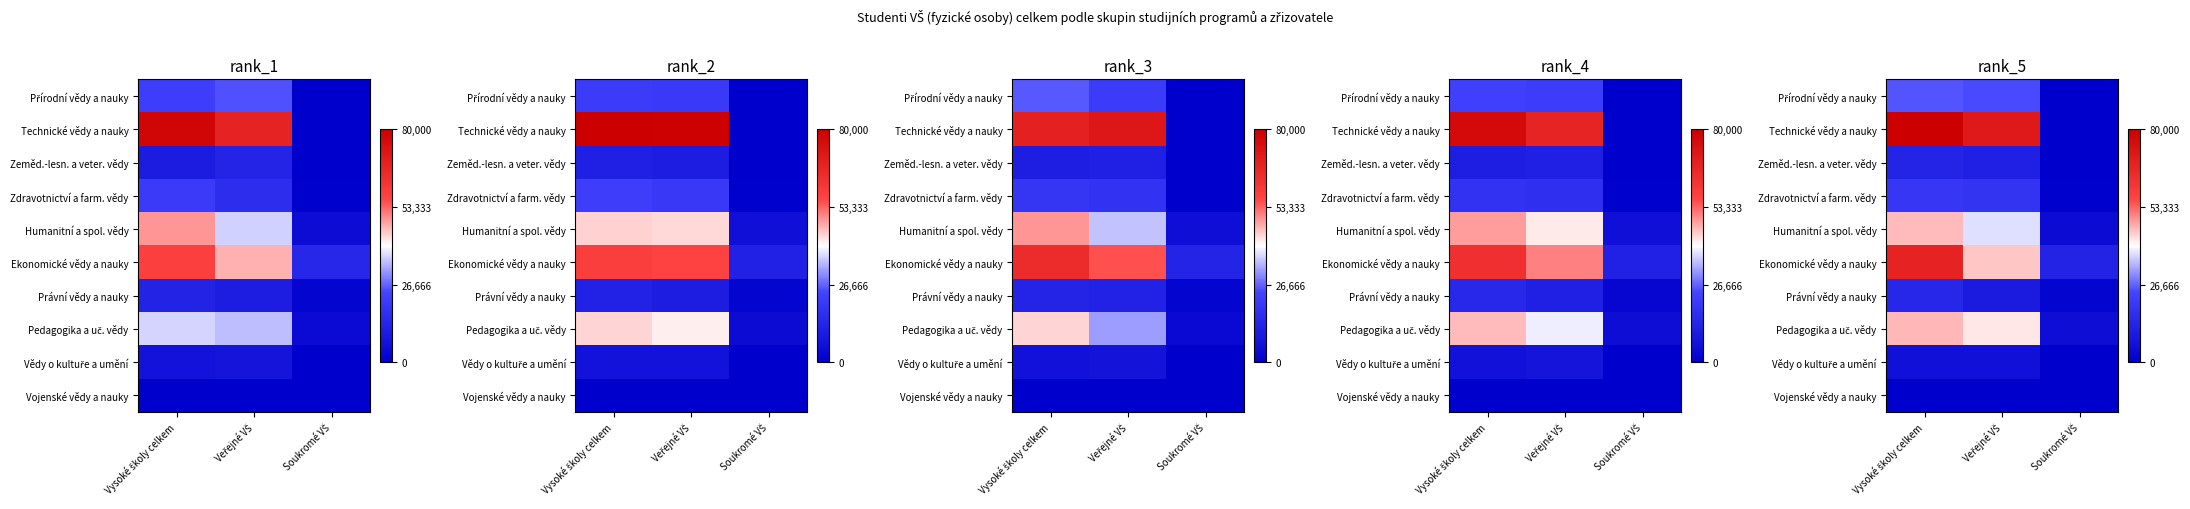

At which category does the chart reach its peak across all series?

Vysoké školy celkem